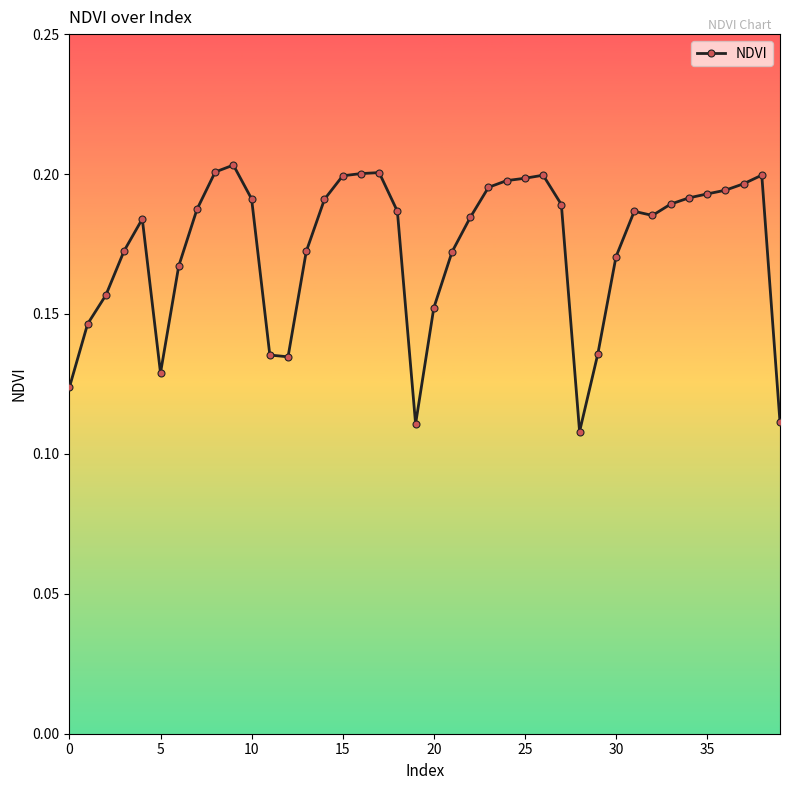

What is the sum of all values?

6.9